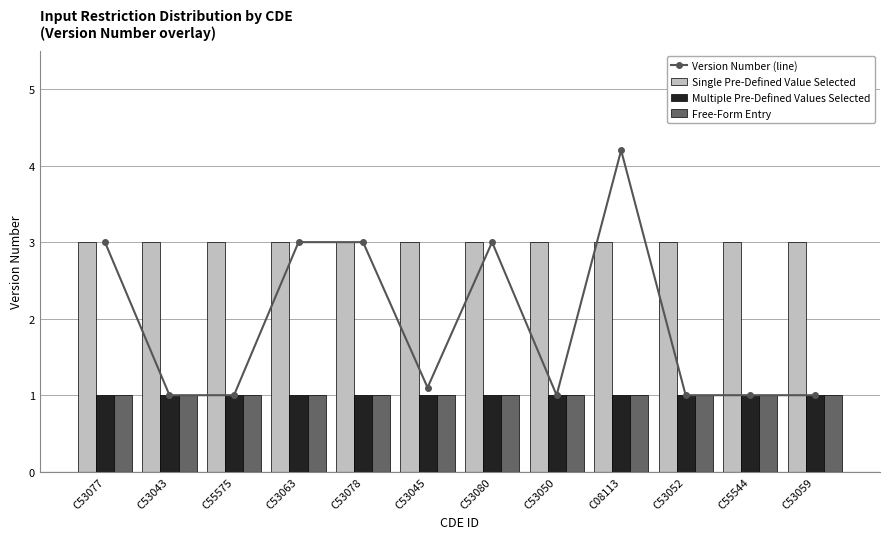

Where is Version Number (line) nearest to the value 2?

C53045